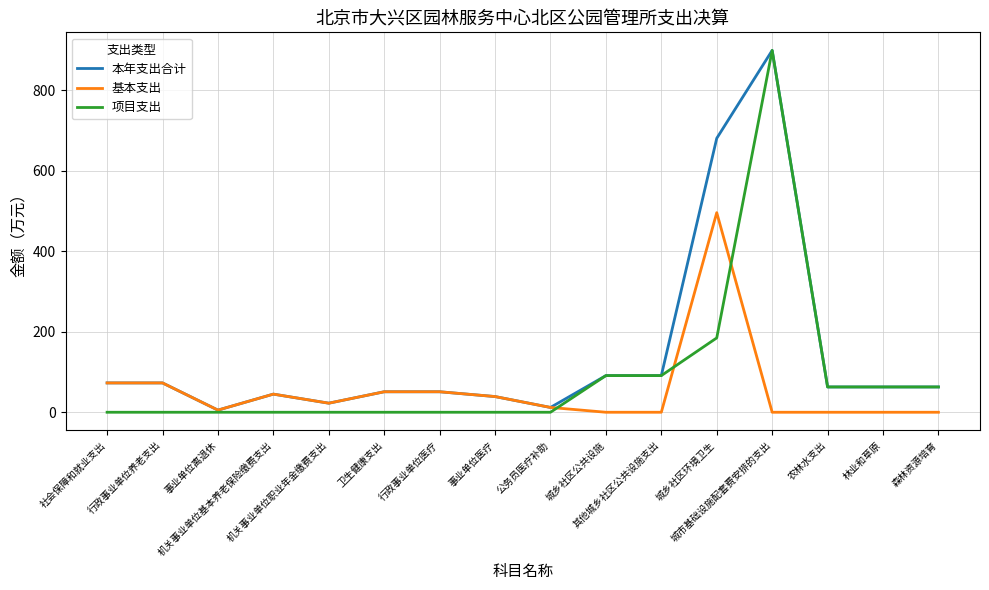

Where is the first local minimum for 本年支出合计?

事业单位离退休